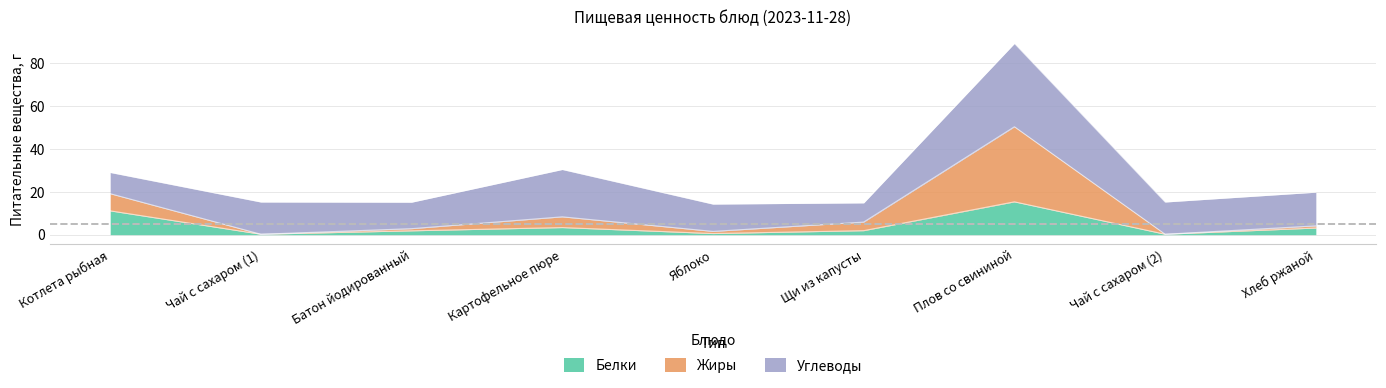

In Белки, how many points are lower than both neighbors (excluding endpoints)?

3